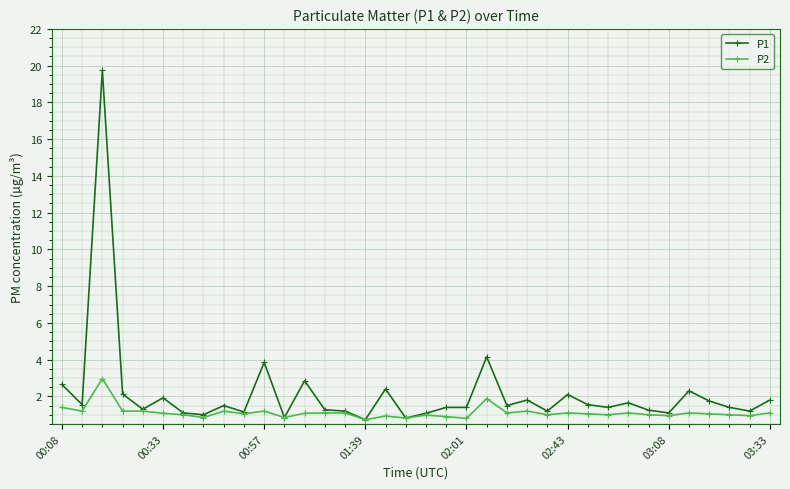

What is the value of the P2 point at the 26th from the left?

1.1